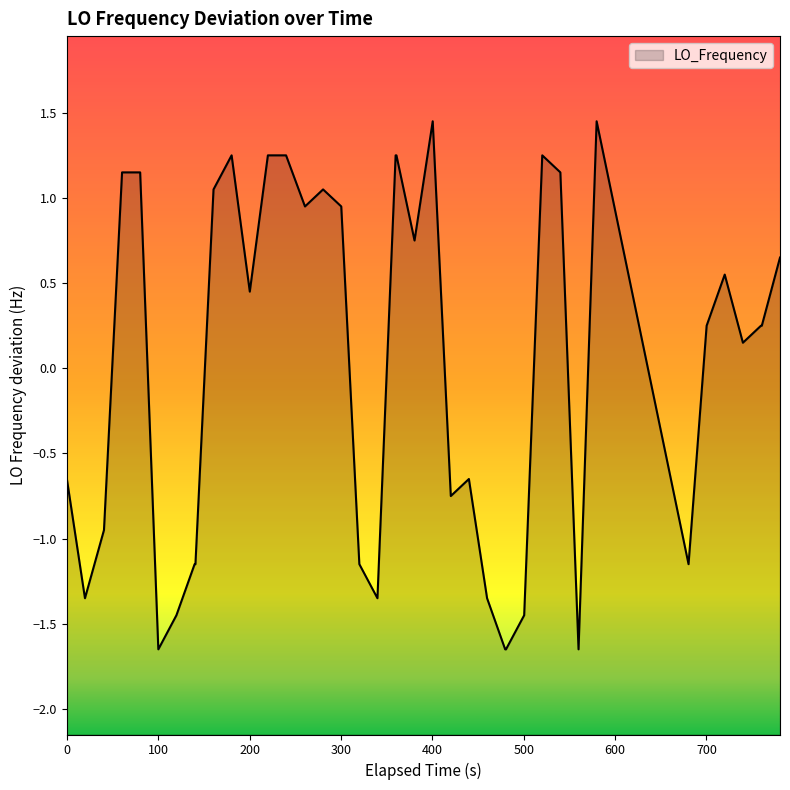

What is the difference between the maximum and minimum values?

3.1